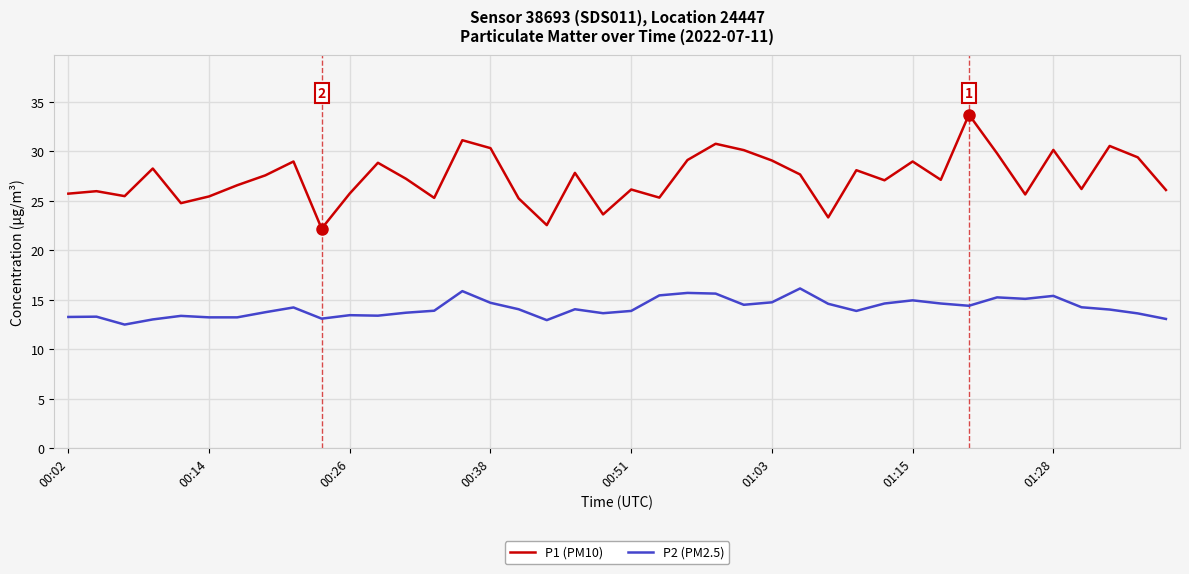

Is this an area chart (filled region under the line)?

No